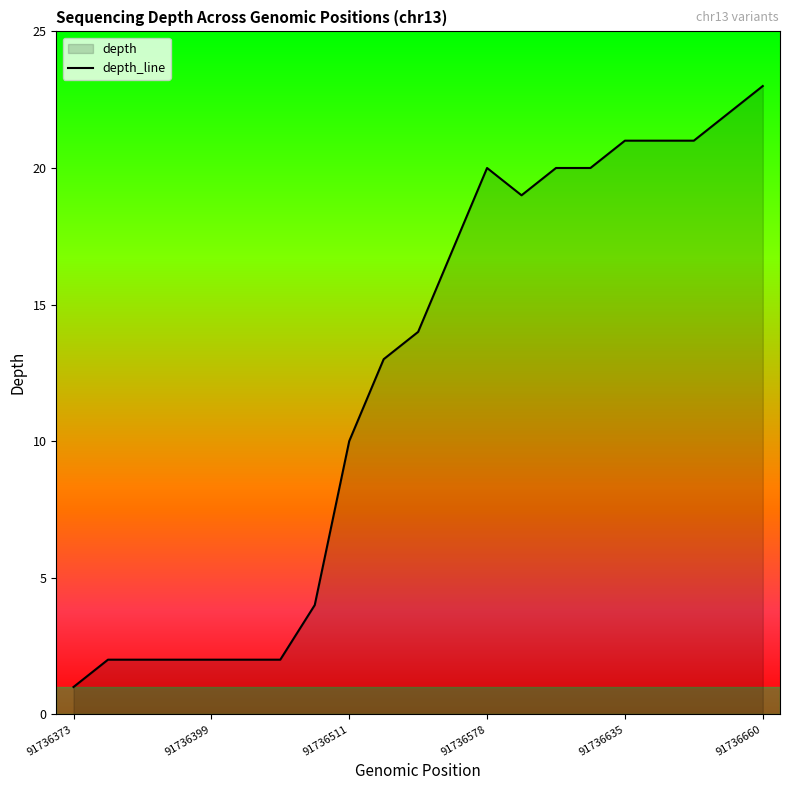

What is the approximate value at 11?

17